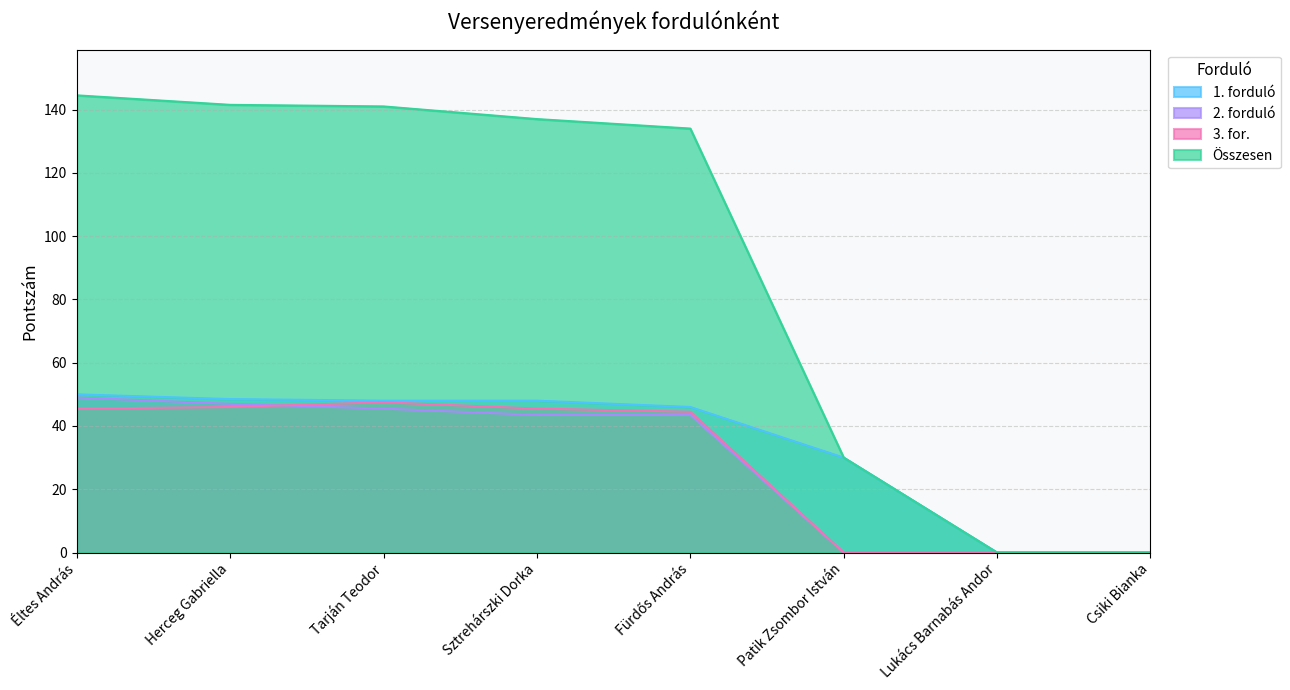

What is the approximate value of 3. for. at Herceg Gabriella?

46.0